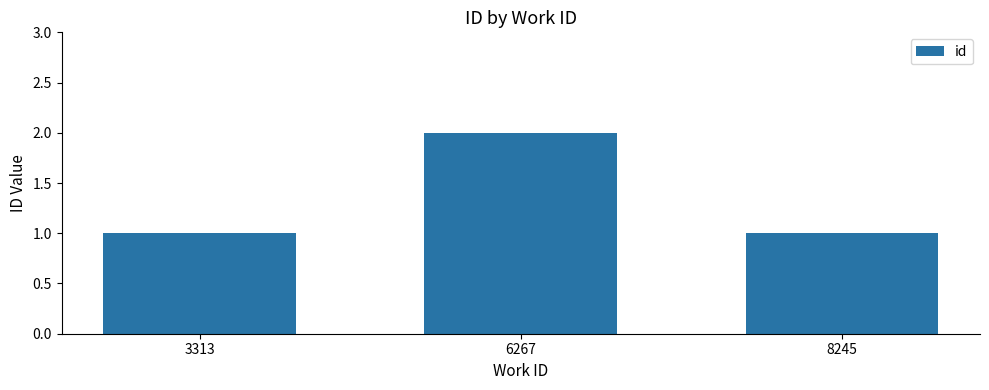

What is the sum of the values at 8245 and 3313?

2